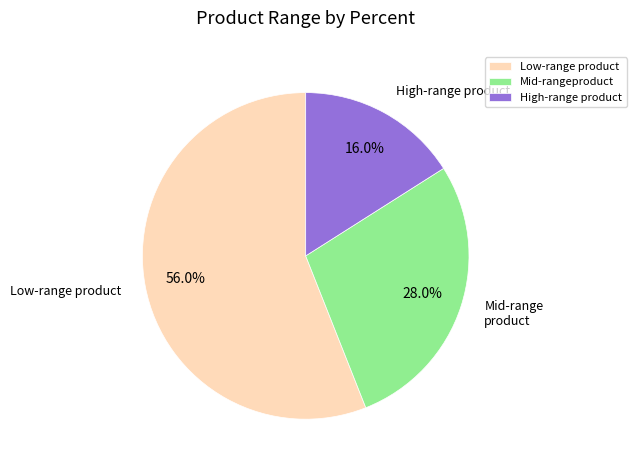

What is the smallest slice in the pie chart?

High-range product